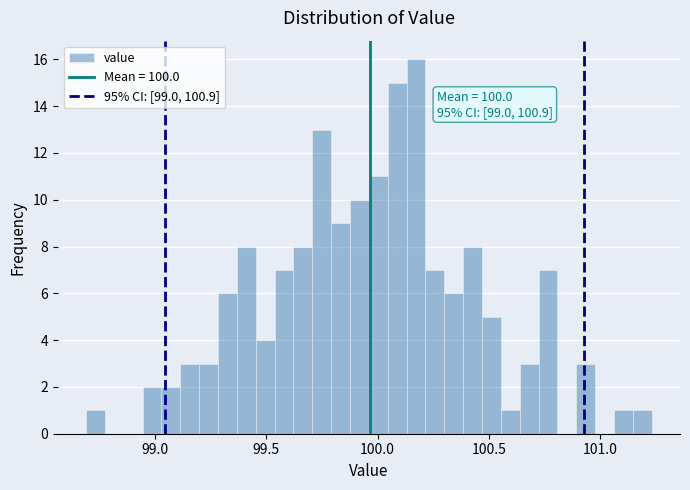

Around what value on the x-axis is the tallest bar? Give the approximate position of its centre, as read against the axis.

100.15